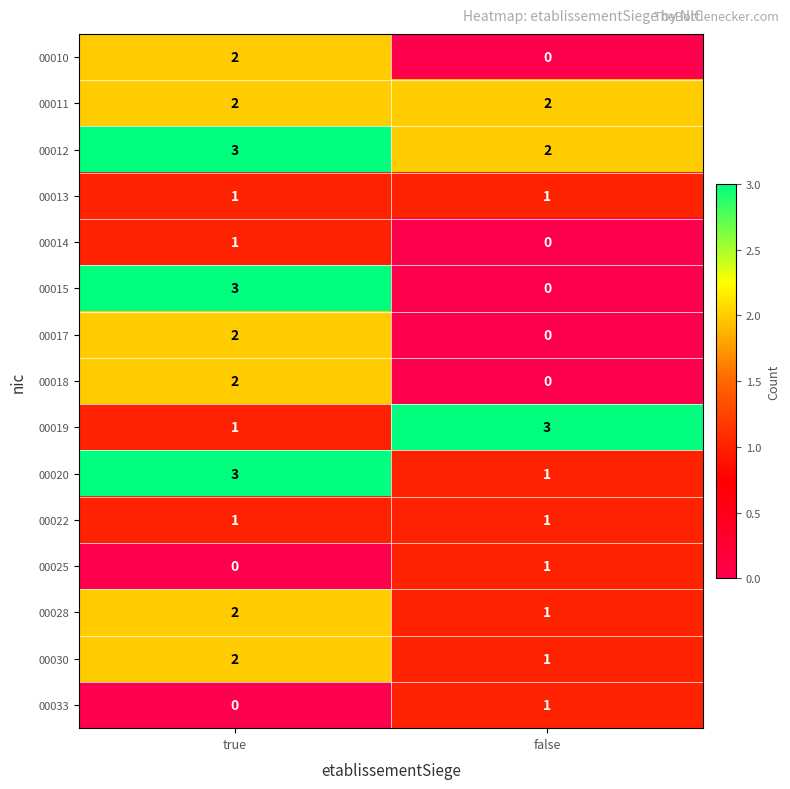

Reading left to right, transcribe all the data shown in this chart.

00010: 2	0
00011: 2	2
00012: 3	2
00013: 1	1
00014: 1	0
00015: 3	0
00017: 2	0
00018: 2	0
00019: 1	3
00020: 3	1
00022: 1	1
00025: 0	1
00028: 2	1
00030: 2	1
00033: 0	1